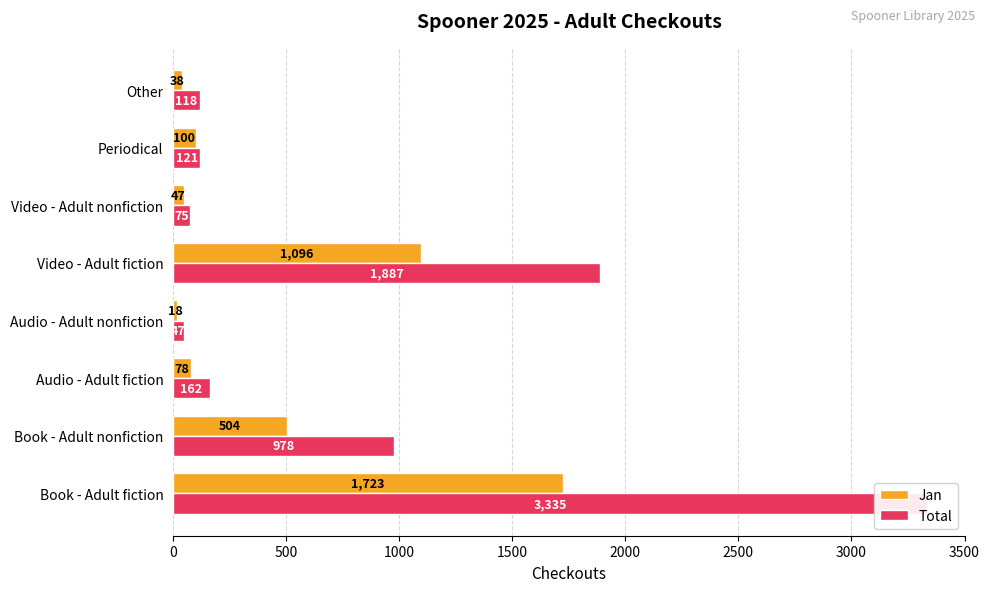

Rank the series by their average value, from lowest to highest.

Jan, Total